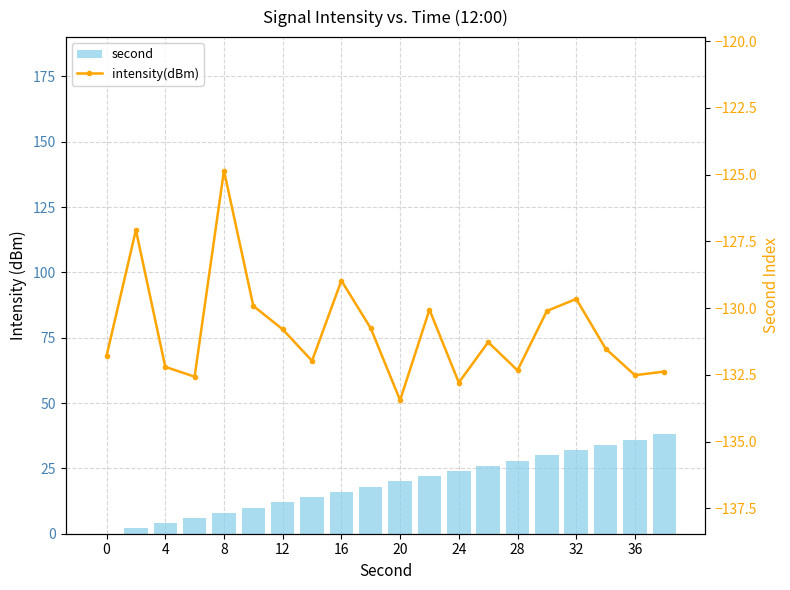

What are all the series names shown in the legend?

second, intensity(dBm)